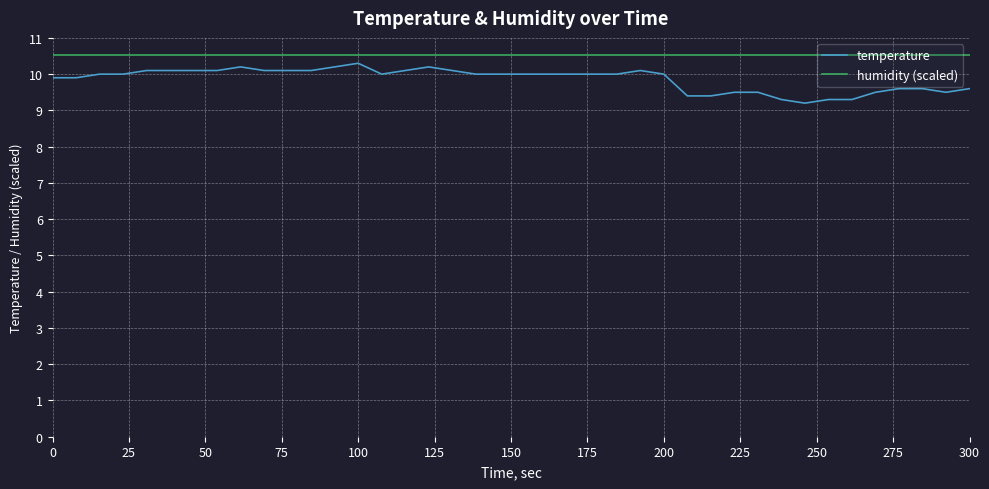

List the series in order of their overall mean, highest first.

humidity (scaled), temperature